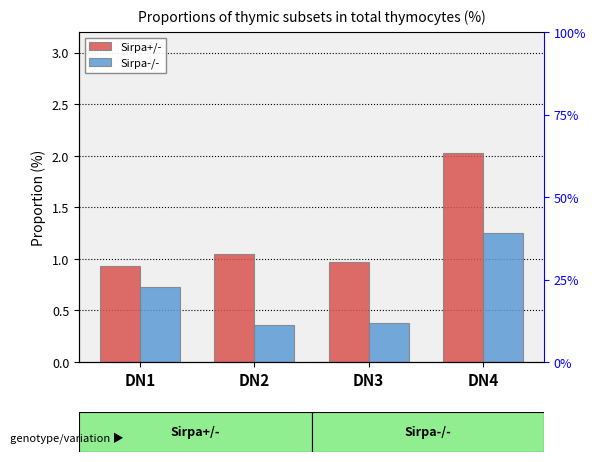

True or false: Sirpa+/- has a value of 1.9 at DN2.

False